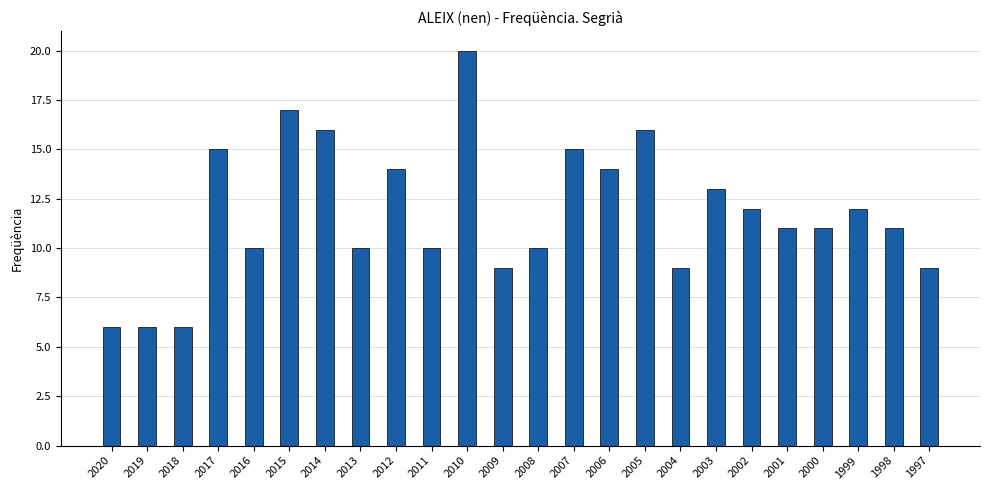

The chart shows a value of 18 at 2001. True or false?

False